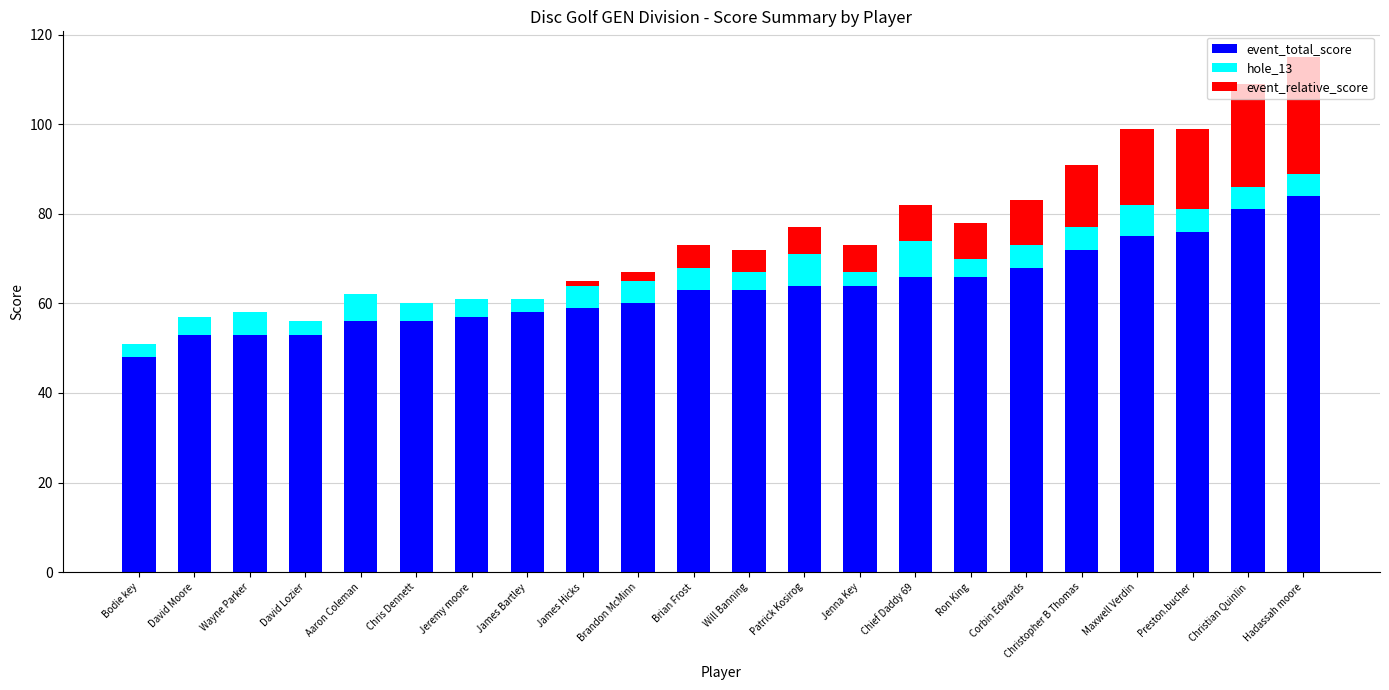

Are the bars grouped side by side (vs. stacked)?

No